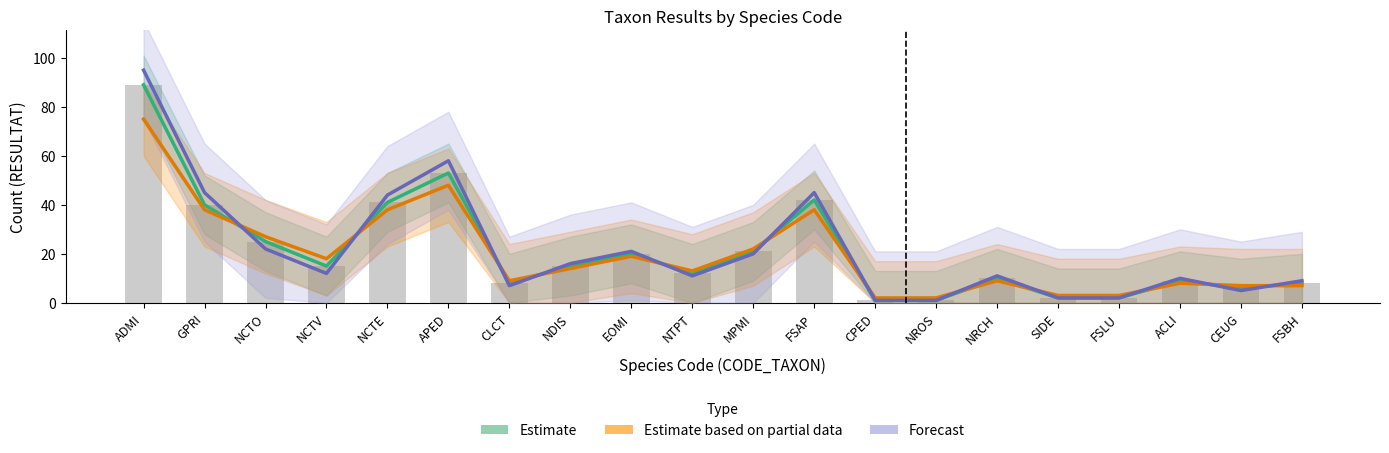

Between GPRI and NRCH, which series saw the biggest shift?

Forecast